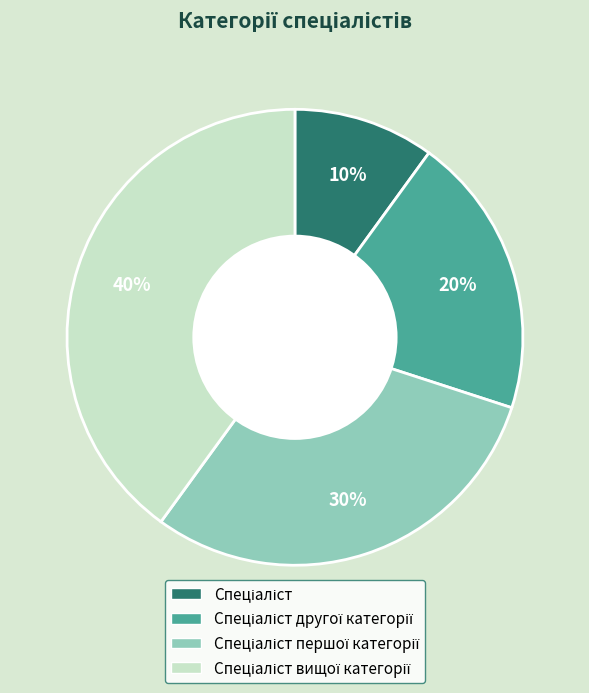

To the nearest percent, what is the average slice percentage?

25%